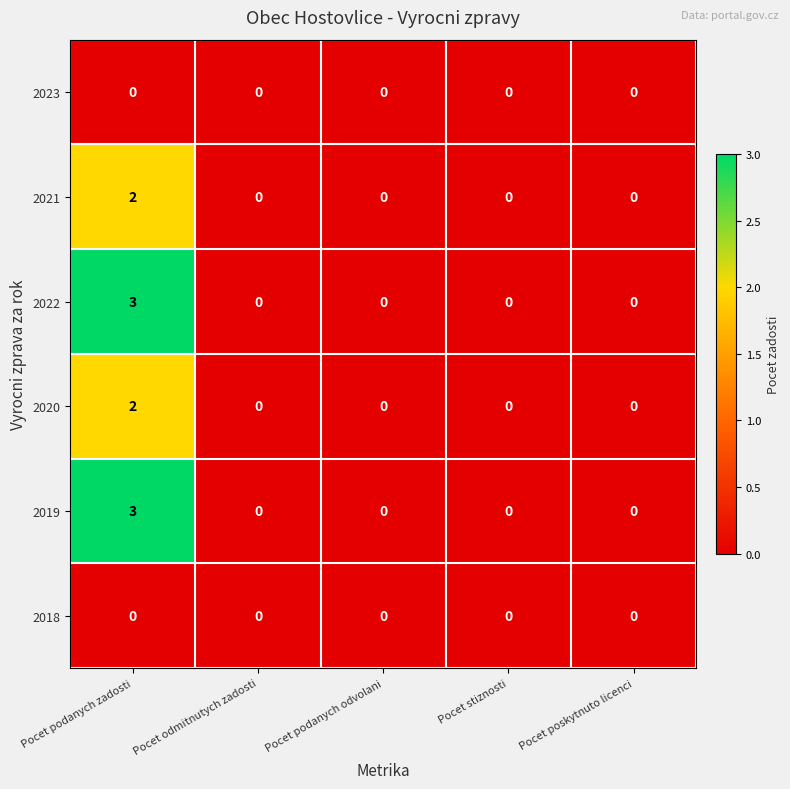

At which category is the sum across all series the highest?

Pocet podanych zadosti